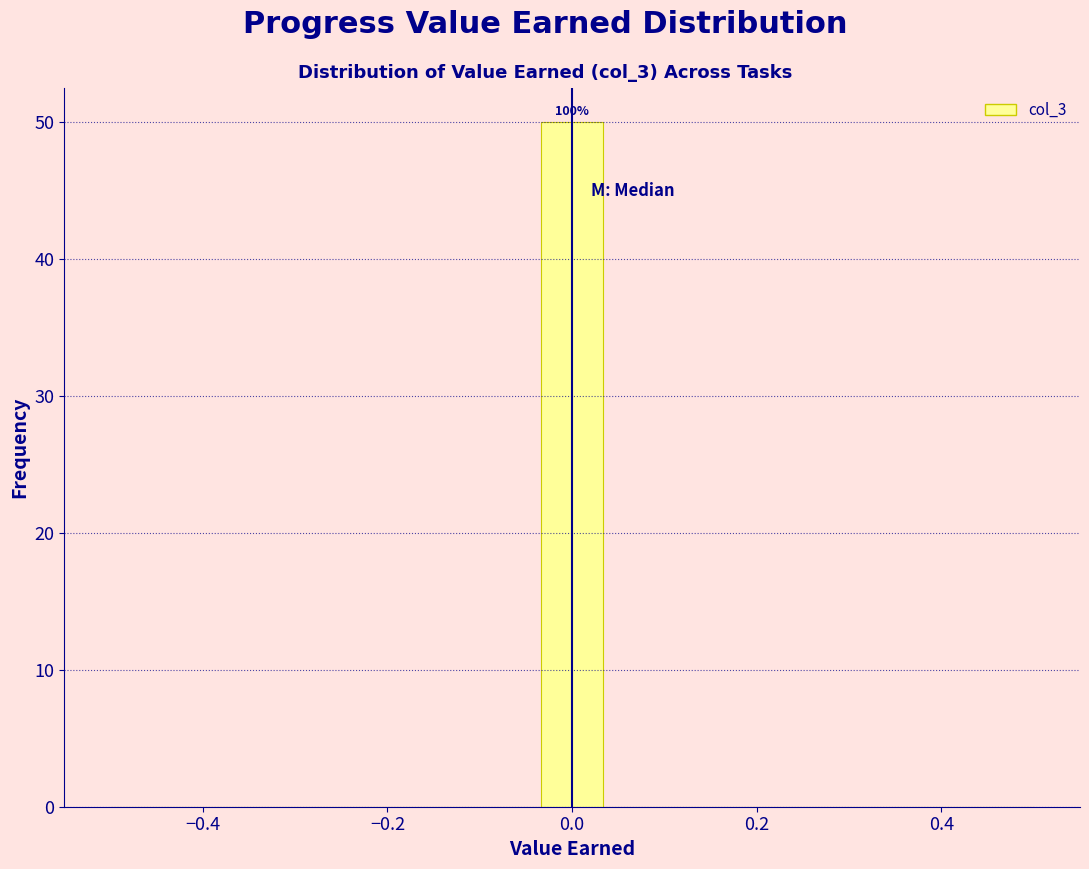

Around what value on the x-axis is the tallest bar? Give the approximate position of its centre, as read against the axis.

0.00